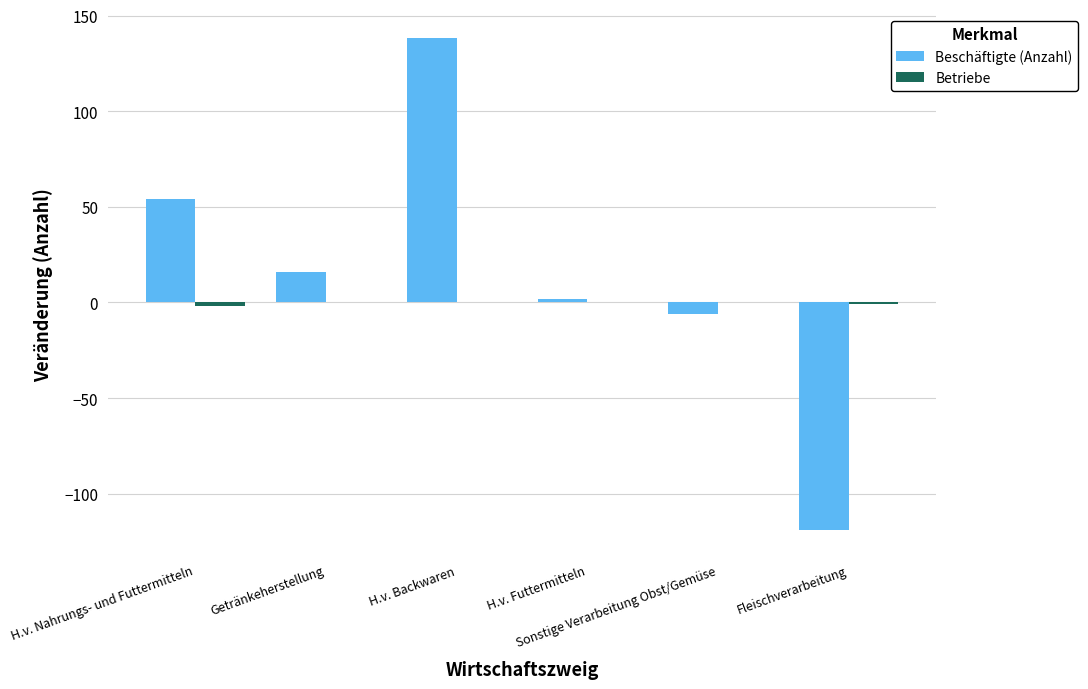

What is the greatest value displayed?

138